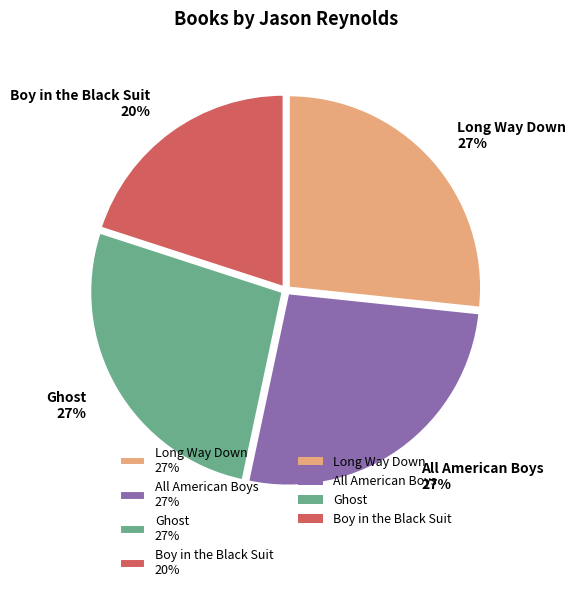

How many segments does this pie chart have?

4